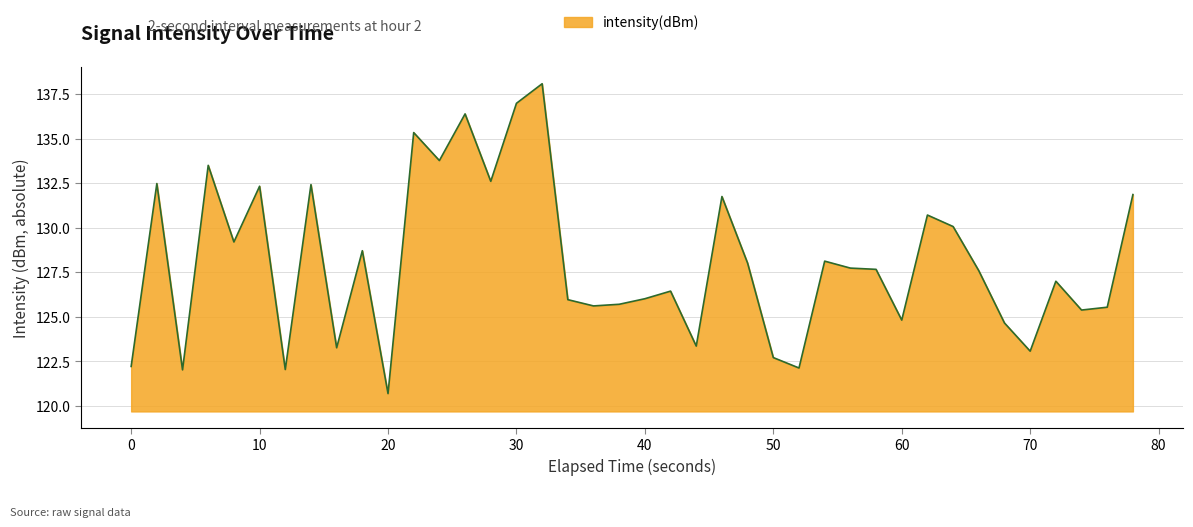

How many lines are shown in the chart?

1